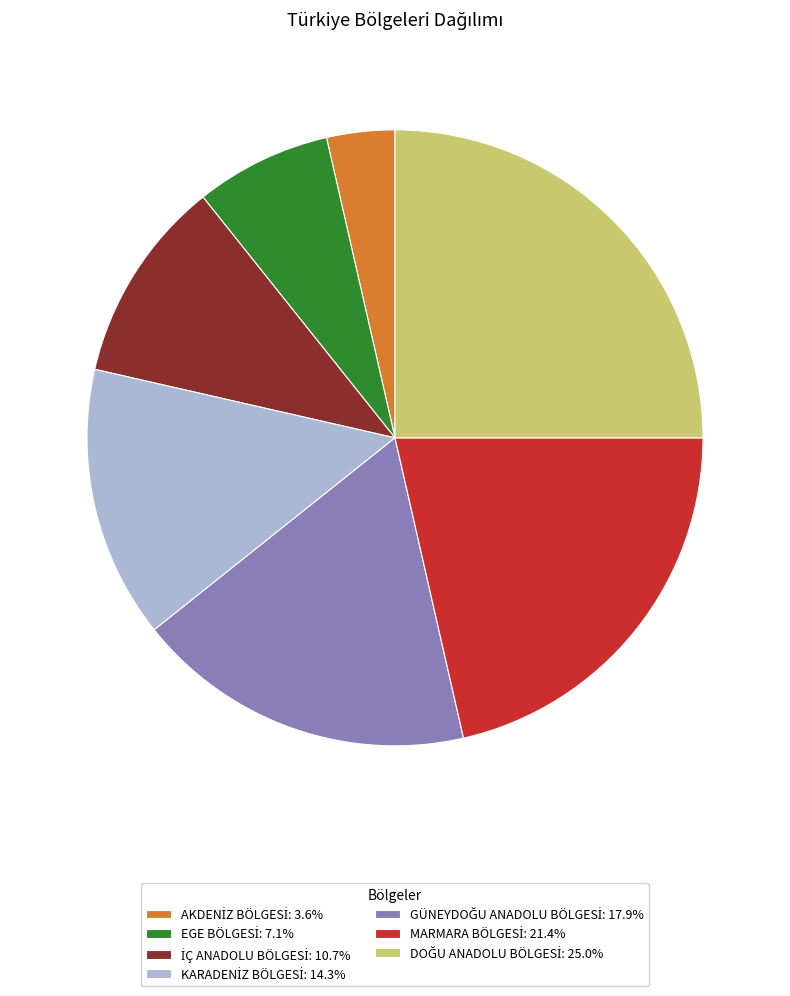

Is there any slice that represents more than half of the pie?

No